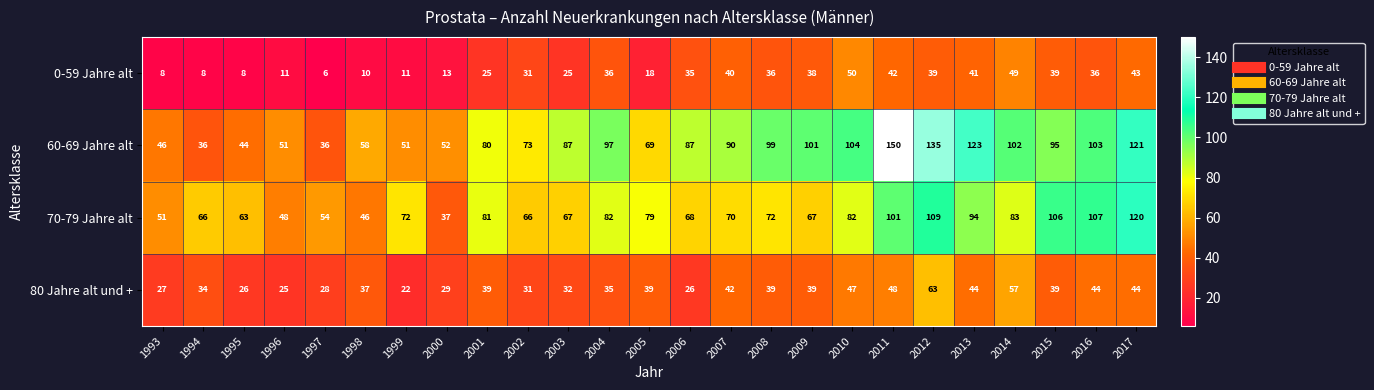

At which category is the sum across all series the highest?

2012